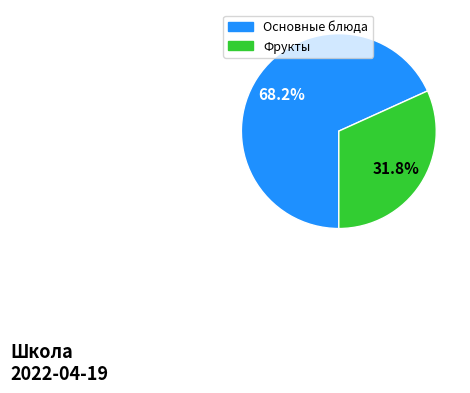

Is there any slice that represents more than half of the pie?

Yes